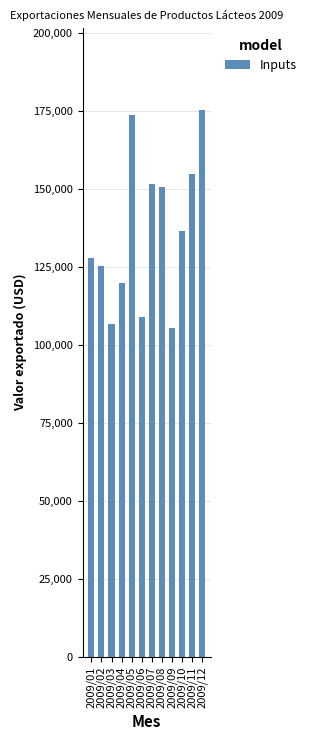

What is the value of the 1st bar from the left?

127960.1